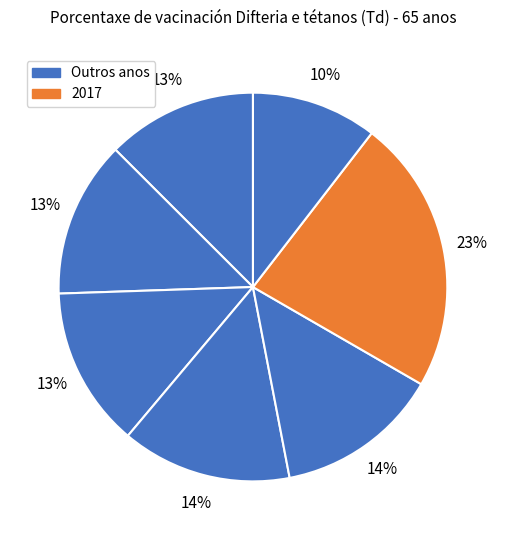

How many segments does this pie chart have?

7